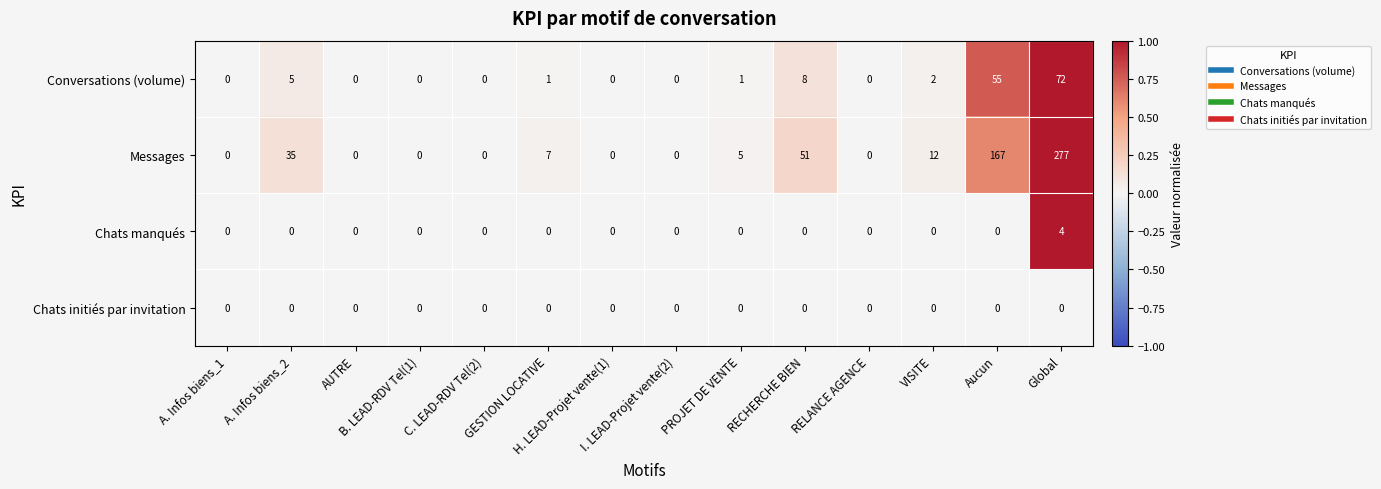

At how many categories does at least one series exceed 8?

5